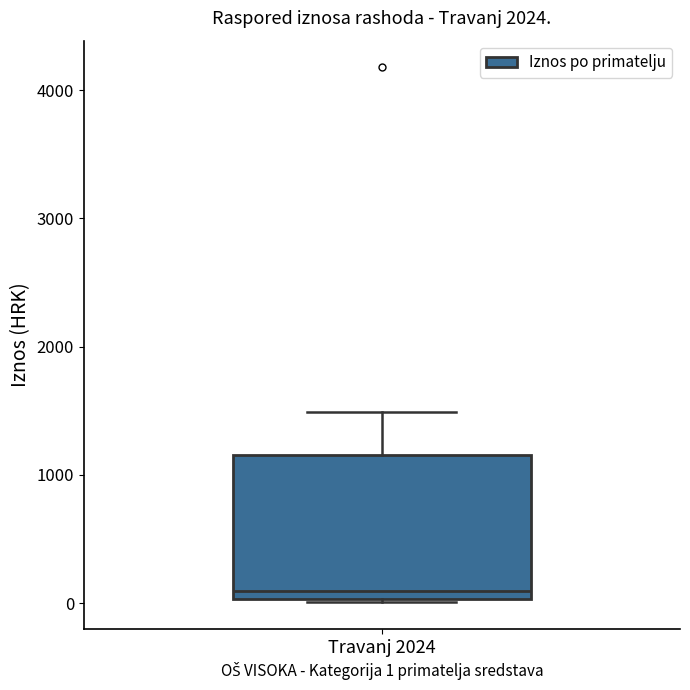

Where does the upper whisker of the box for Travanj 2024 end on the y-axis? The values are not printed on the chart, so give them approximately, as read against the axis.

1500